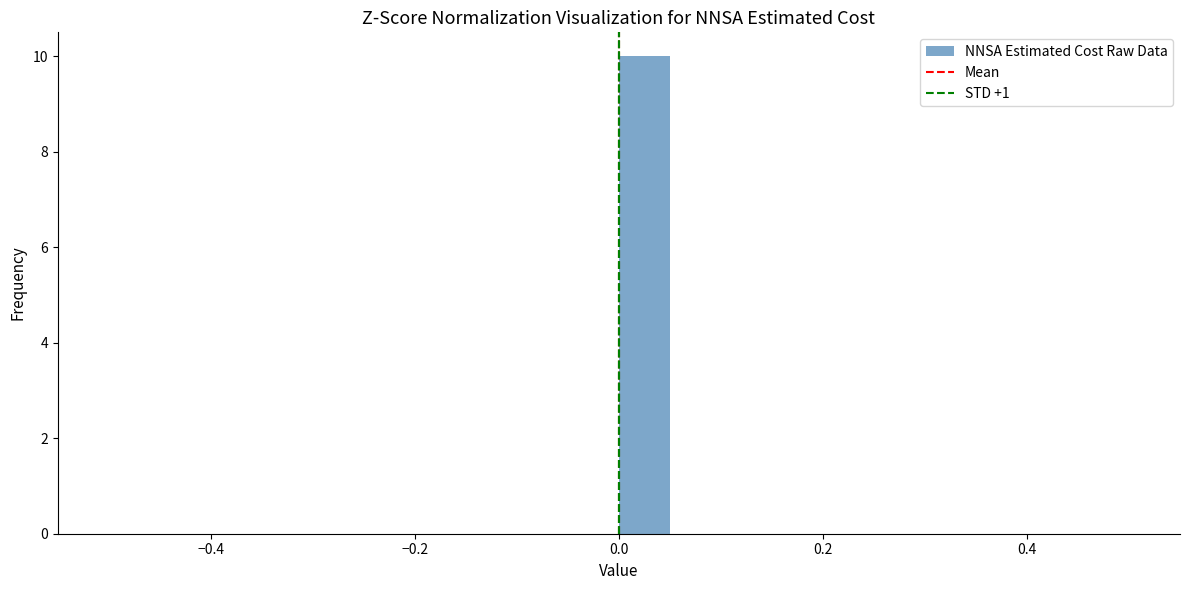

Around what value on the x-axis is the tallest bar? Give the approximate position of its centre, as read against the axis.

0.02